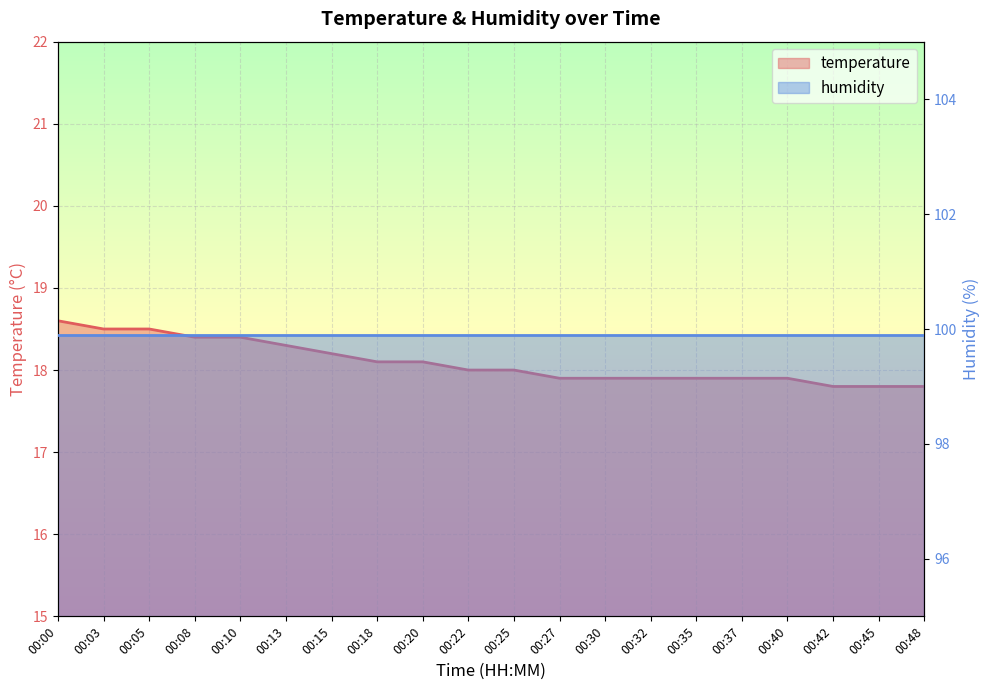

How many data points are less than 18?

9